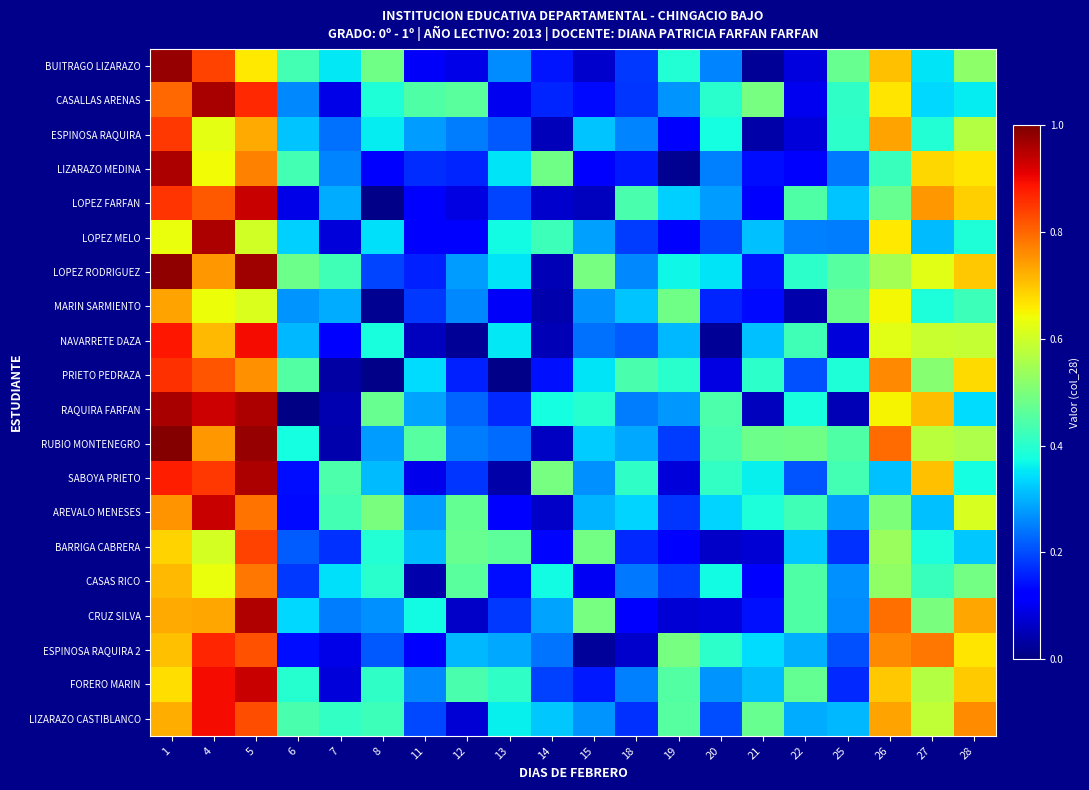

At which category is the sum across all series the highest?

5